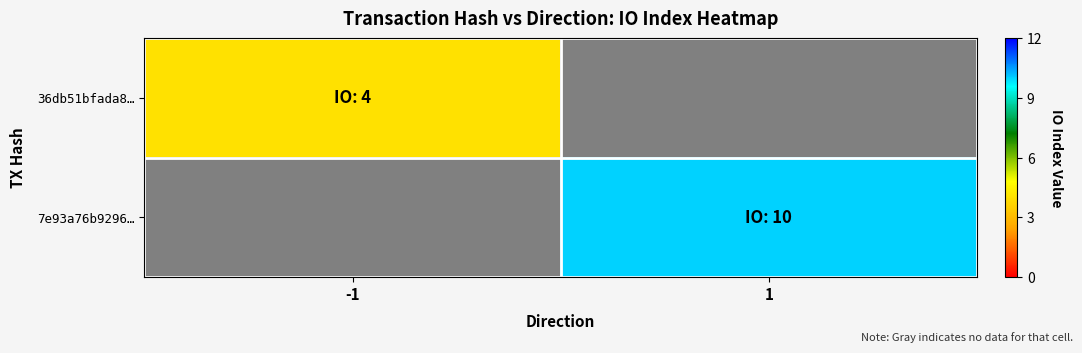

At which label is 36db51bfada8… closest to 0?

-1